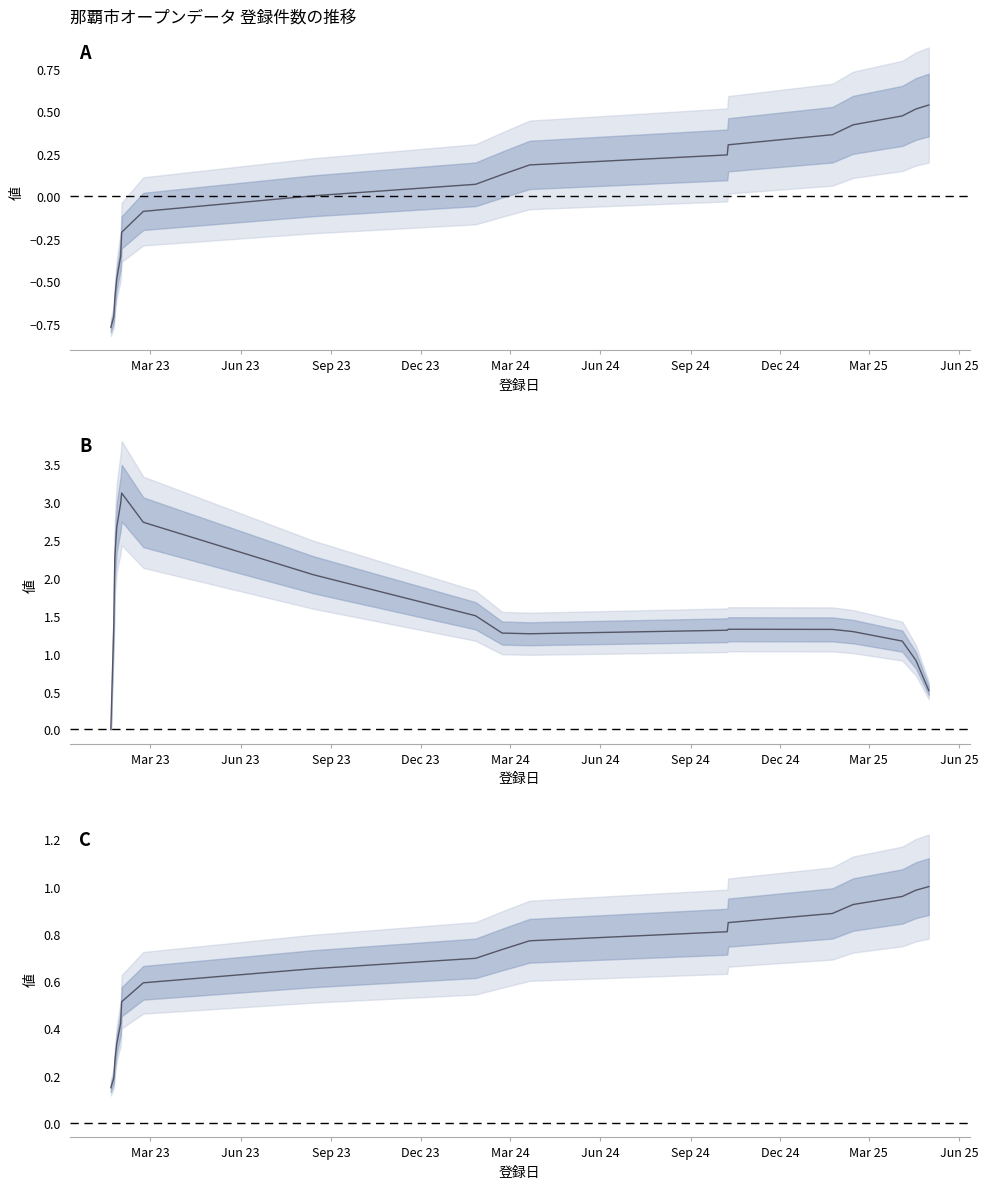

What is the difference between the maximum and second lowest values?

0.8